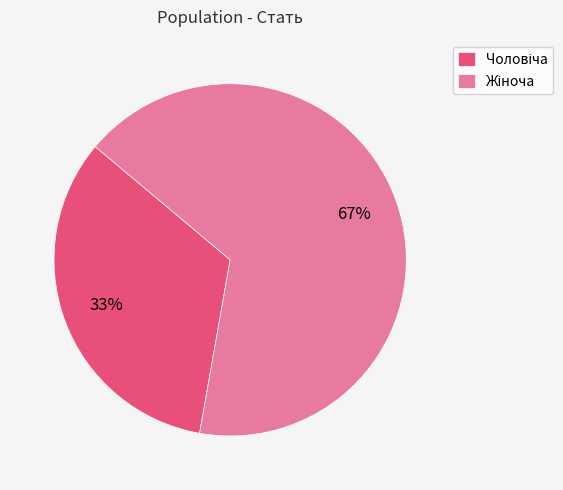

To the nearest percent, what is the average slice percentage?

50%